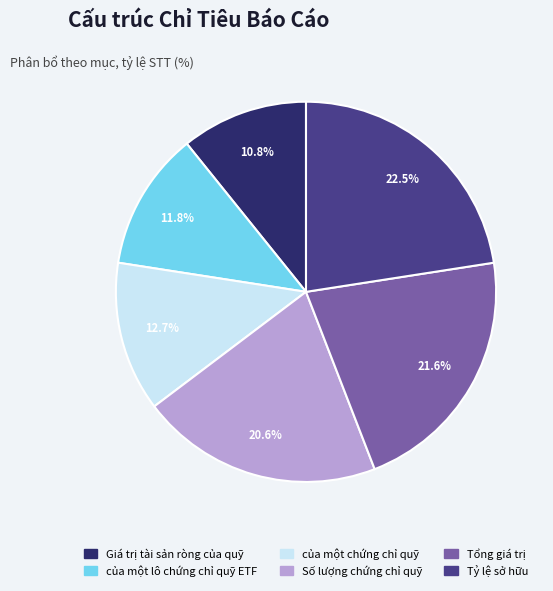

What is the largest slice in the pie chart?

Tỷ lệ sở hữu